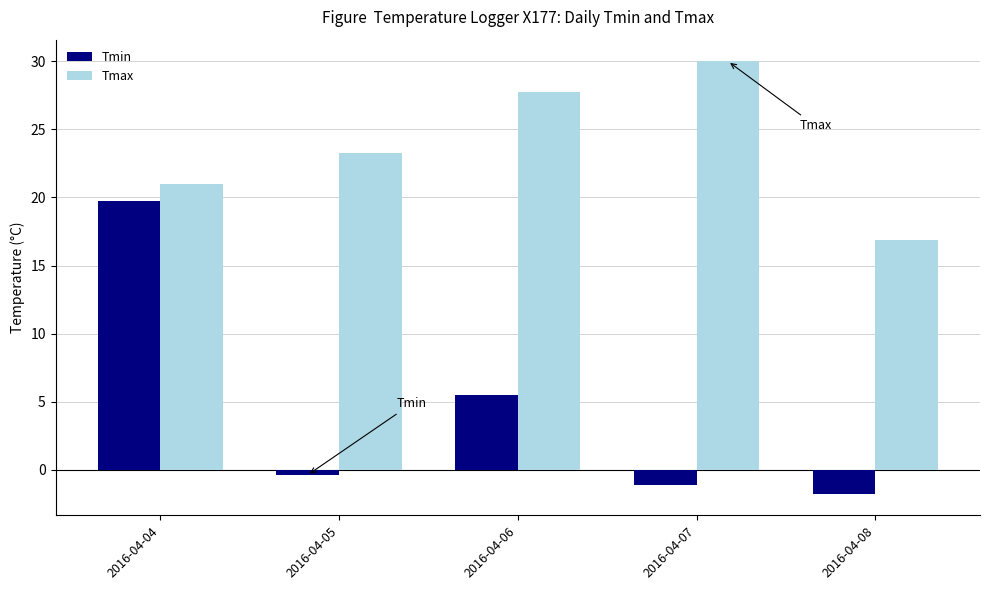

The value of Tmin at 2016-04-04 is 27.8. True or false?

False